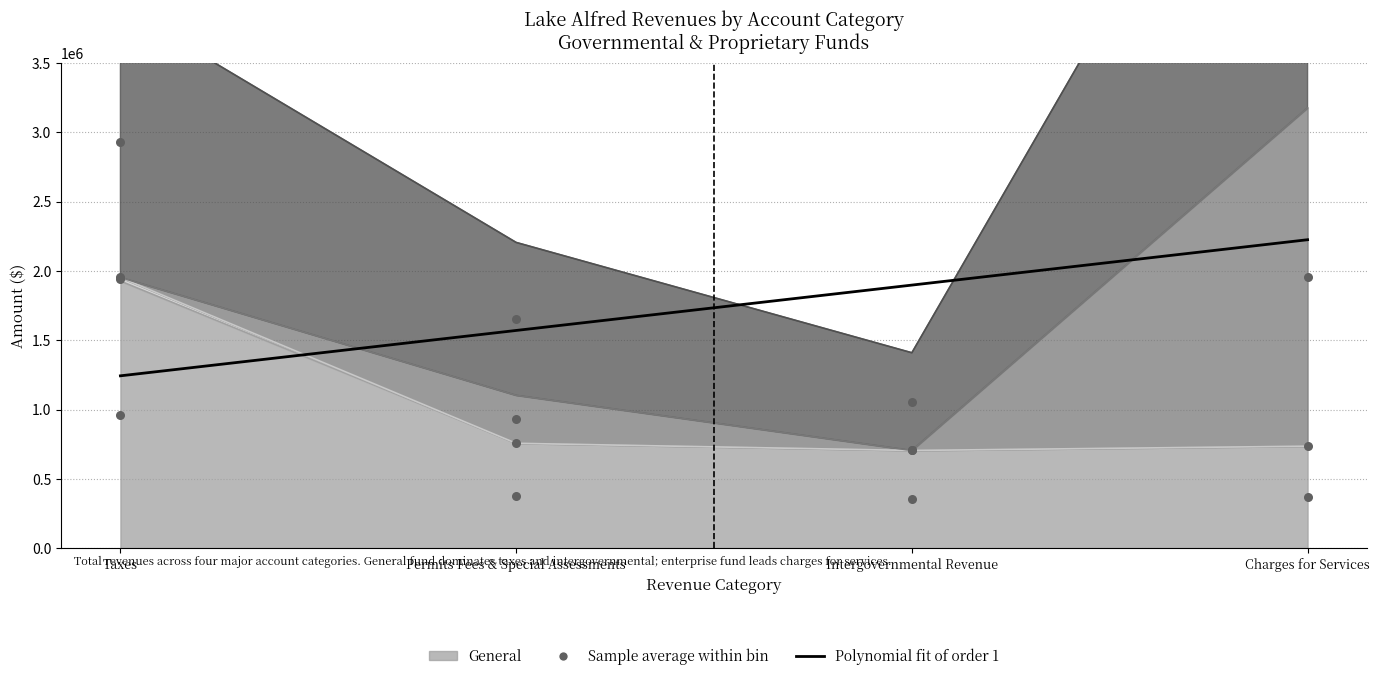

Is the value of Account Total at Taxes greater than the value of General at Taxes?

Yes